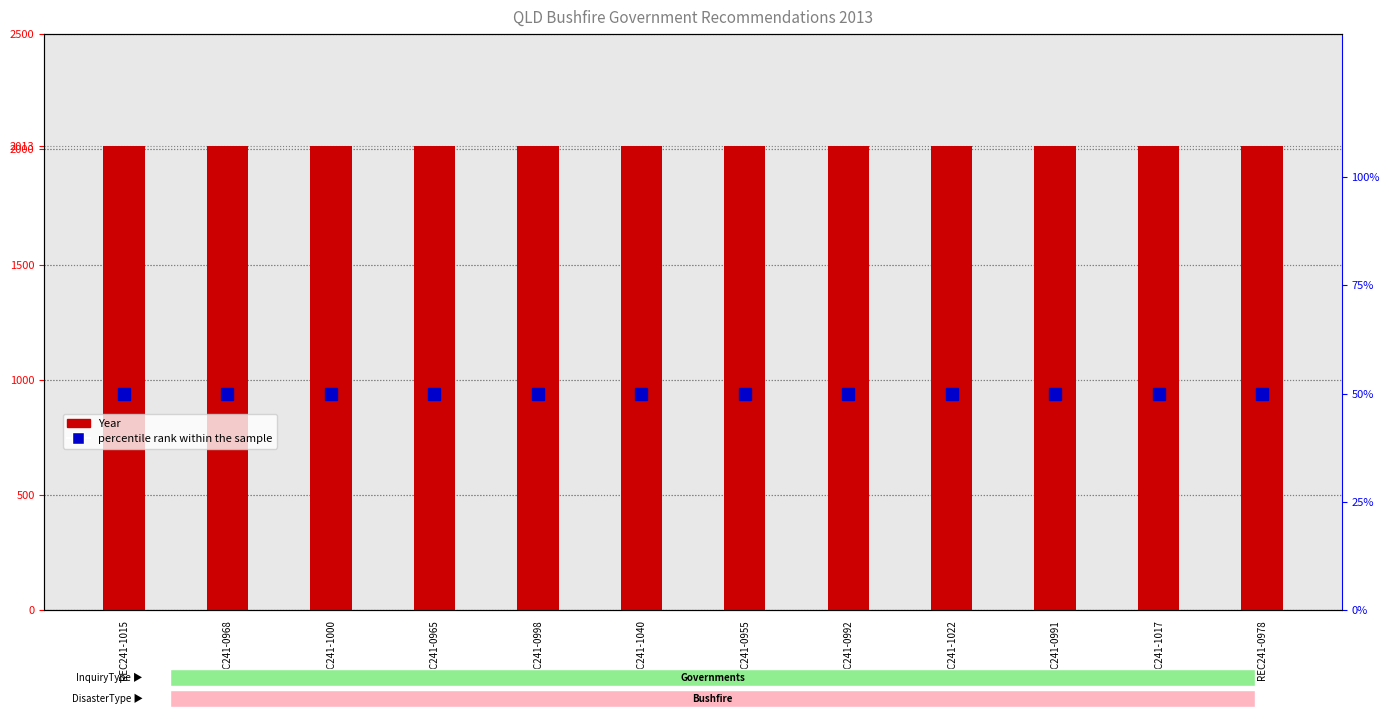

The value of percentile rank within the sample at REC241-1017 is 50. True or false?

True